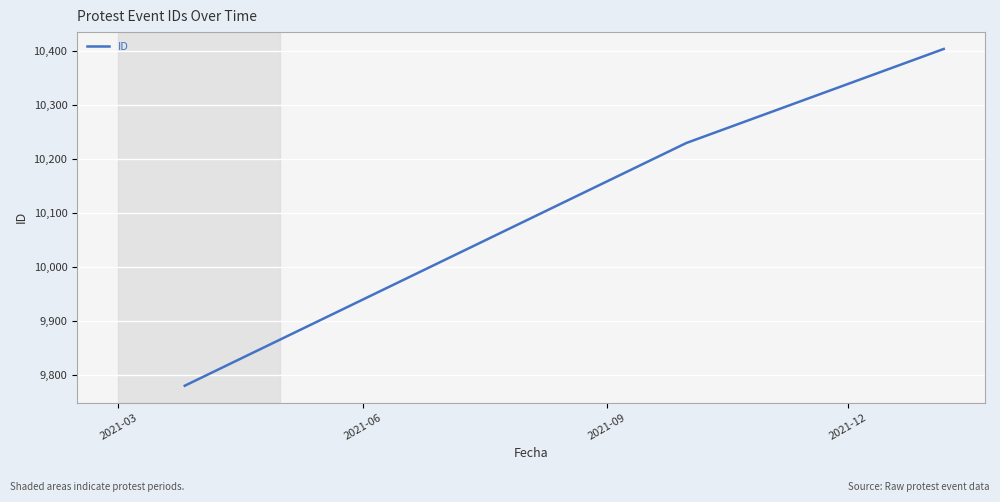

Does the chart have visible grid lines?

Yes